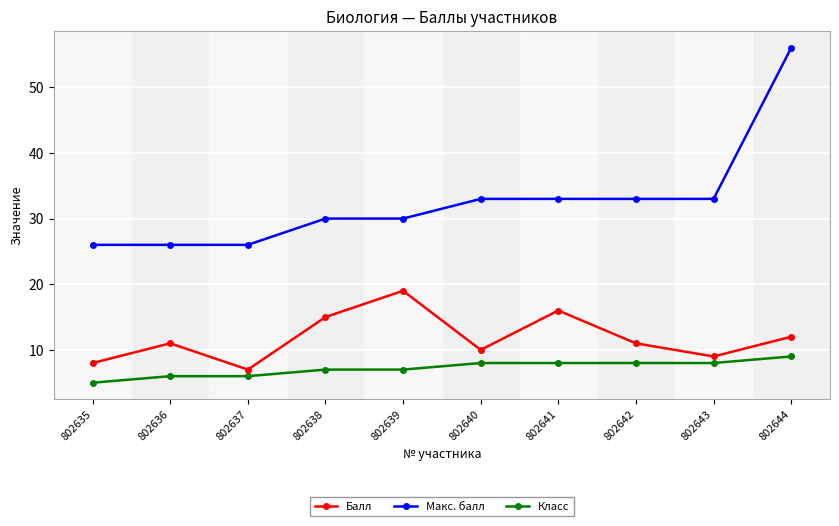

True or false: Балл and Класс intersect in this chart.

False